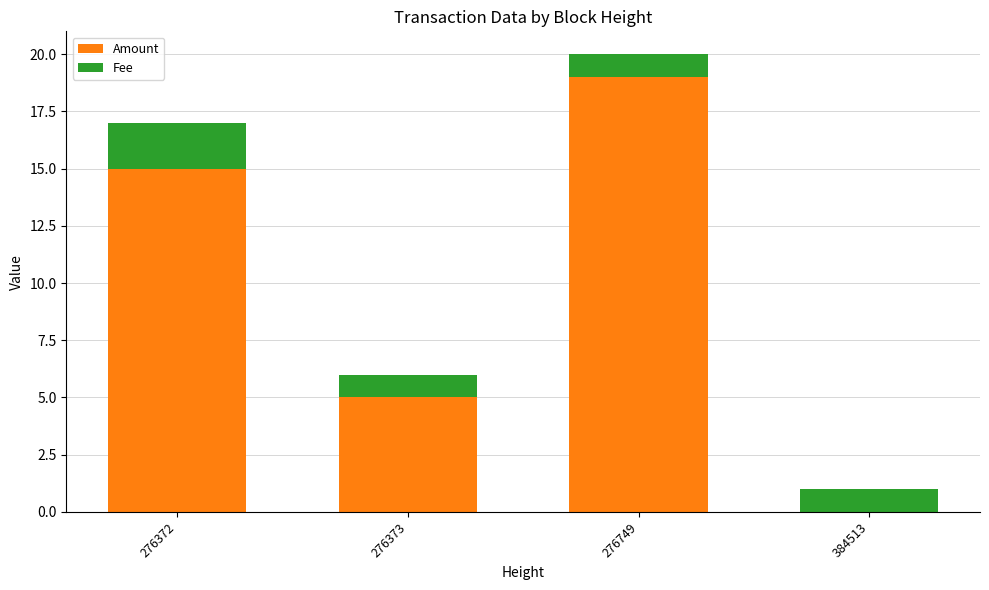

What is the sum of all Amount values?

39